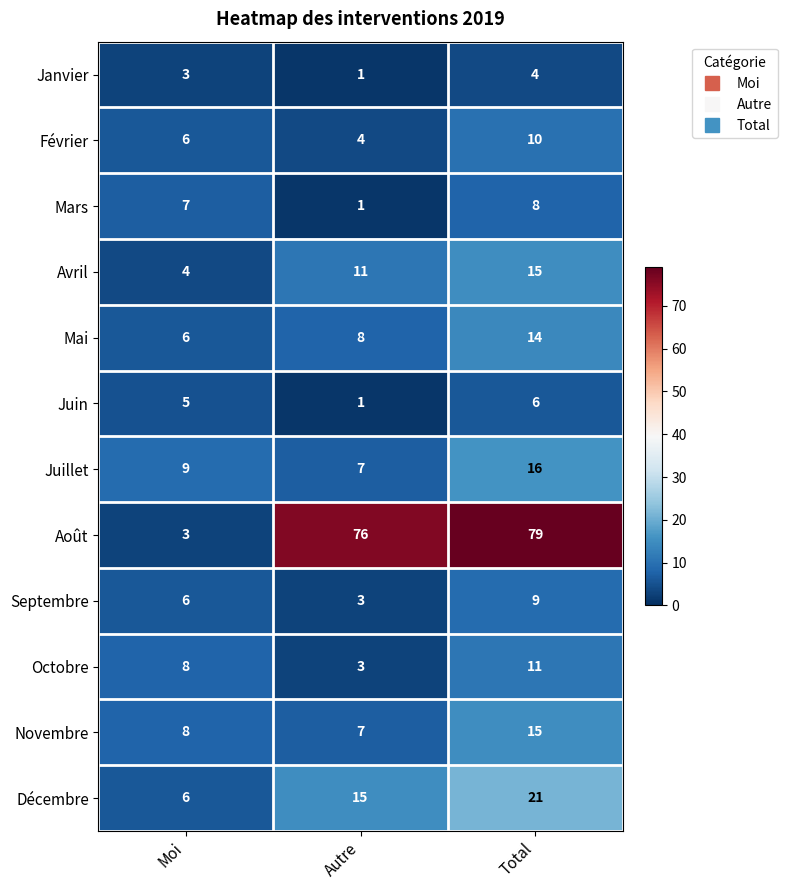

Is the value of Septembre at Moi greater than the value of Février at Autre?

Yes